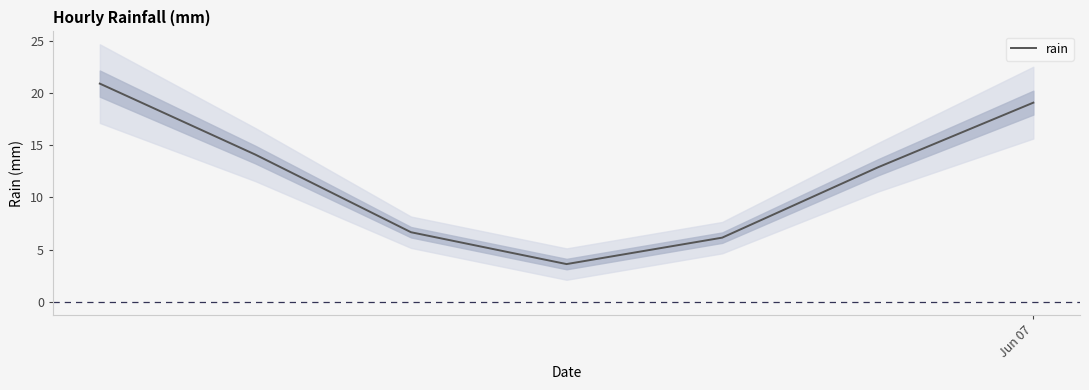

What is the minimum value for rain?

3.6